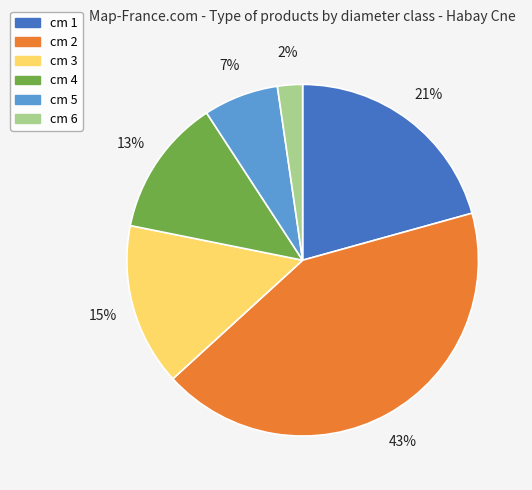

How many segments does this pie chart have?

6